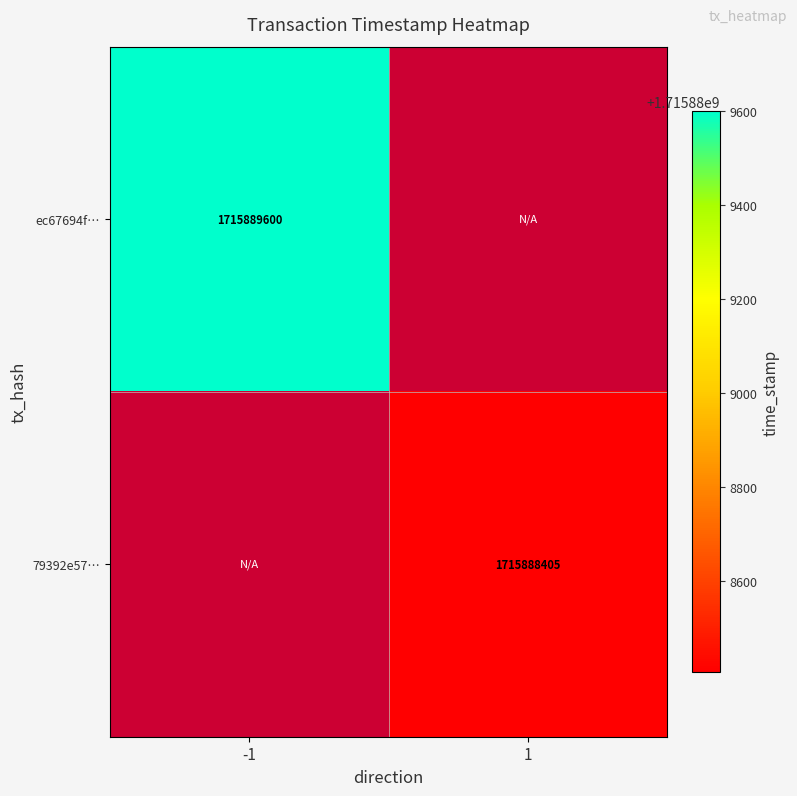

Is it true that ec67694f133ec941c9d690e4f9f72a13ffe5bb8 equals 991359724 at 1?

False